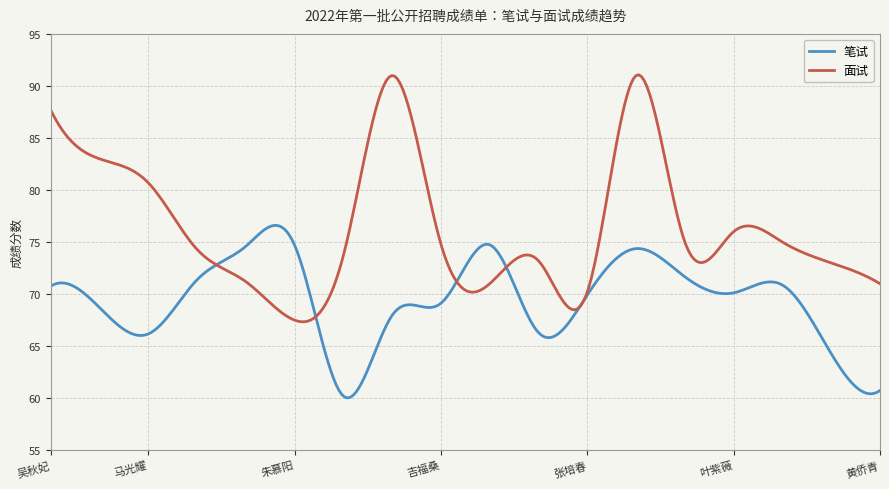

Rank the series by their maximum value, from highest to lowest.

面试, 笔试